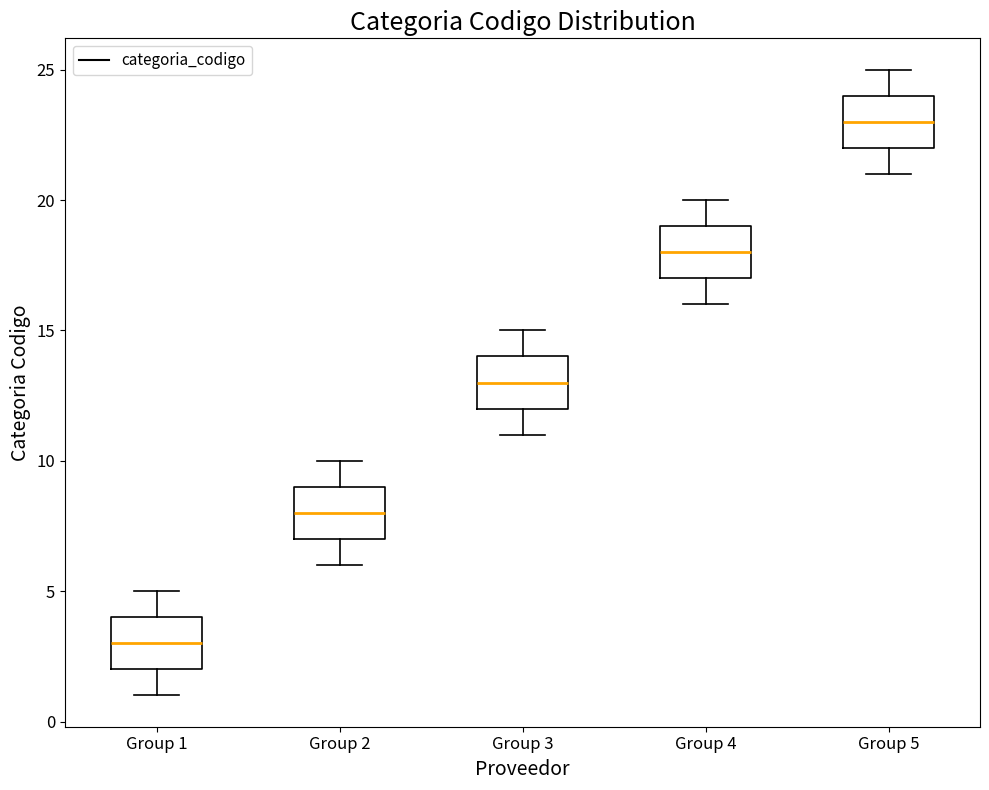

Reading left to right, transcribe this box plot: for each box, give where its median line is, the range the box spans, and where its two whiskers end, as read against the y-axis. The values are not printed on the chart, so give them approximately, as read against the axis.

Group 1: median 3, box 2 to 4, whiskers 1 to 5
Group 2: median 8, box 7 to 9, whiskers 6 to 10
Group 3: median 13, box 12 to 14, whiskers 11 to 15
Group 4: median 18, box 17 to 19, whiskers 16 to 20
Group 5: median 23, box 22 to 24, whiskers 21 to 25